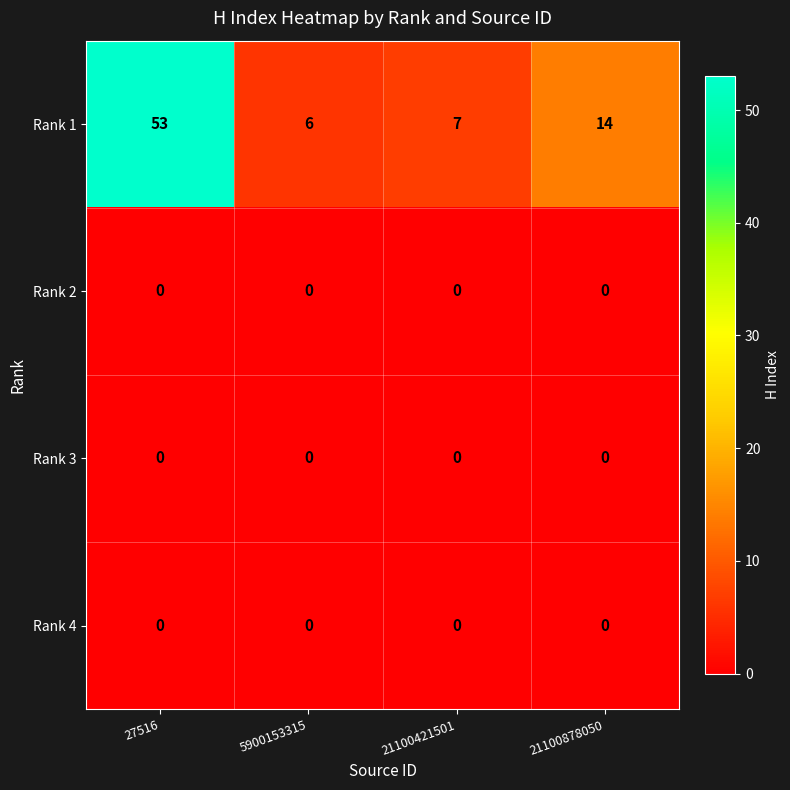

Which series has the largest total across all categories?

Rank 1